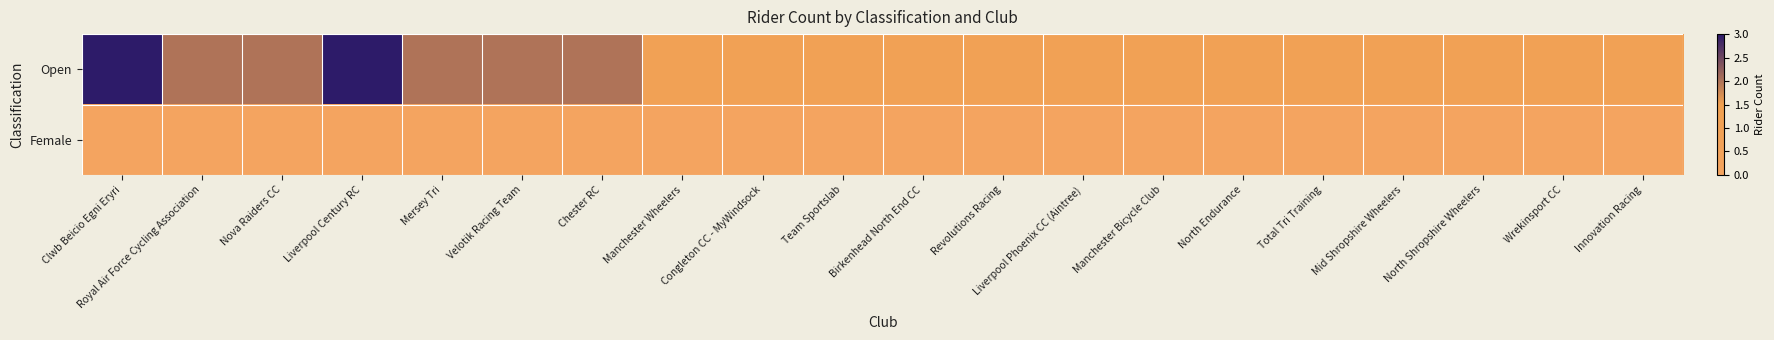

Between Manchester Wheelers and Congleton CC - MyWindsock, which series saw the biggest shift?

Open